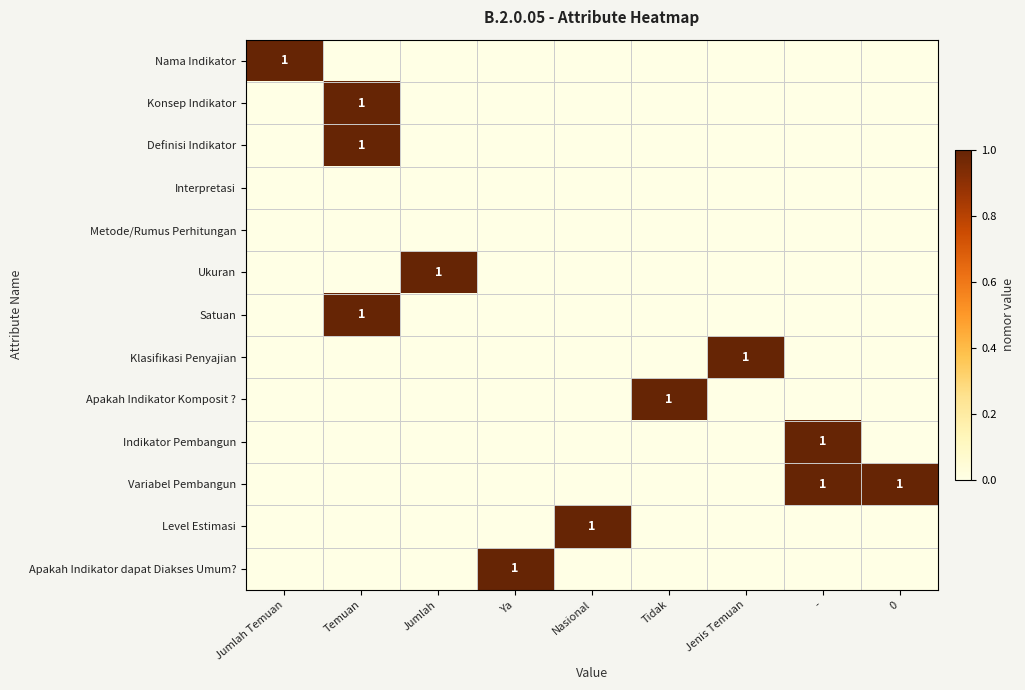

At which label is Satuan closest to 0?

Jumlah Temuan